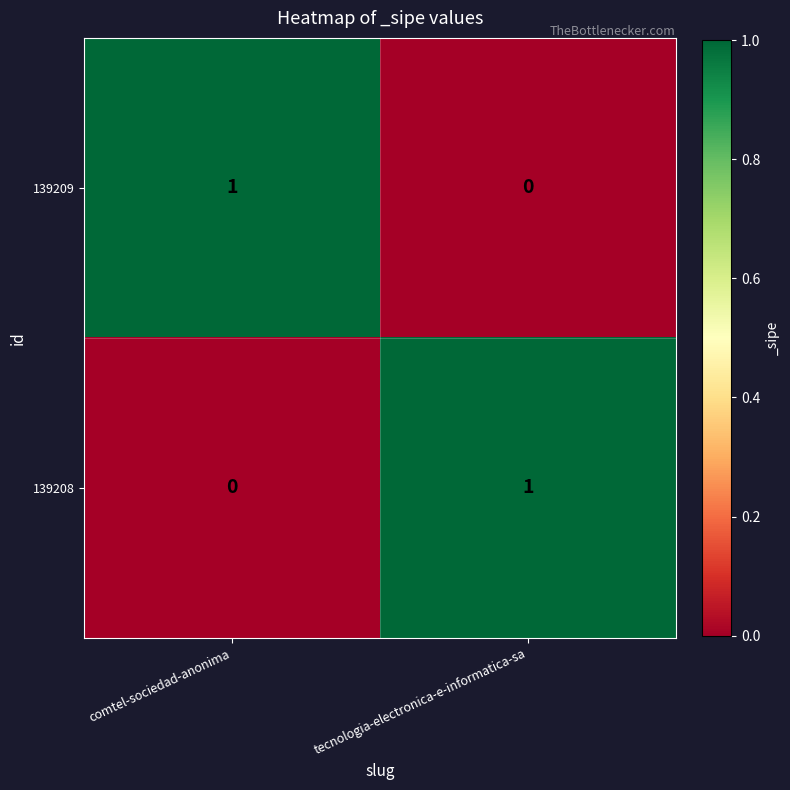

Which category has the highest value in the 139209 series?

comtel-sociedad-anonima